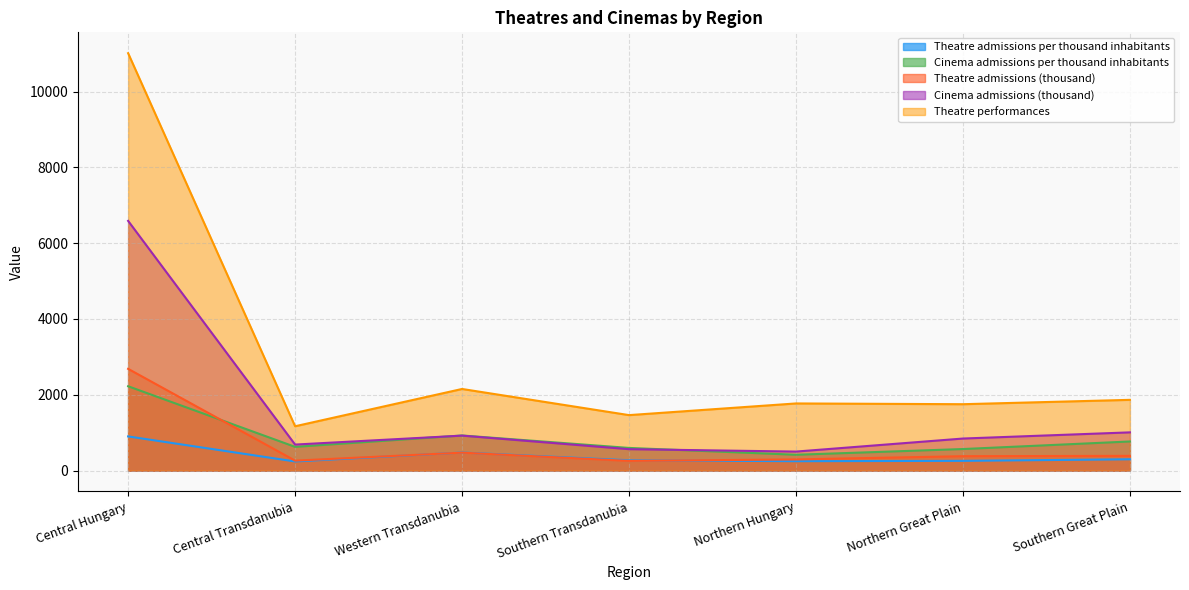

Between Central Transdanubia and Northern Great Plain, which is larger?

Northern Great Plain